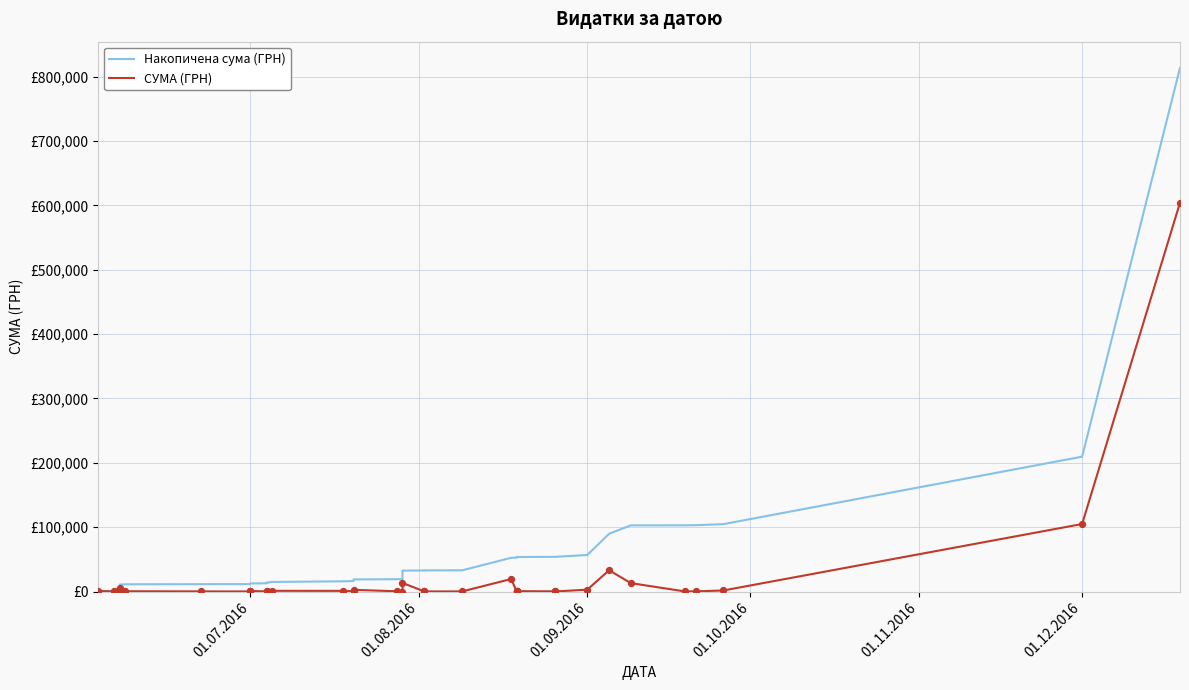

Is the value of СУМА (ГРН) at 23 greater than the value of Накопичена сума (ГРН) at 11?

No